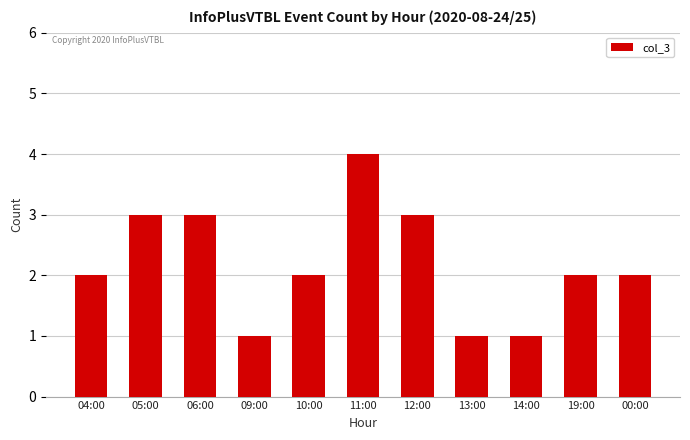

Reading right to left, list all the values displayed in this chart.

2	2	1	1	3	4	2	1	3	3	2